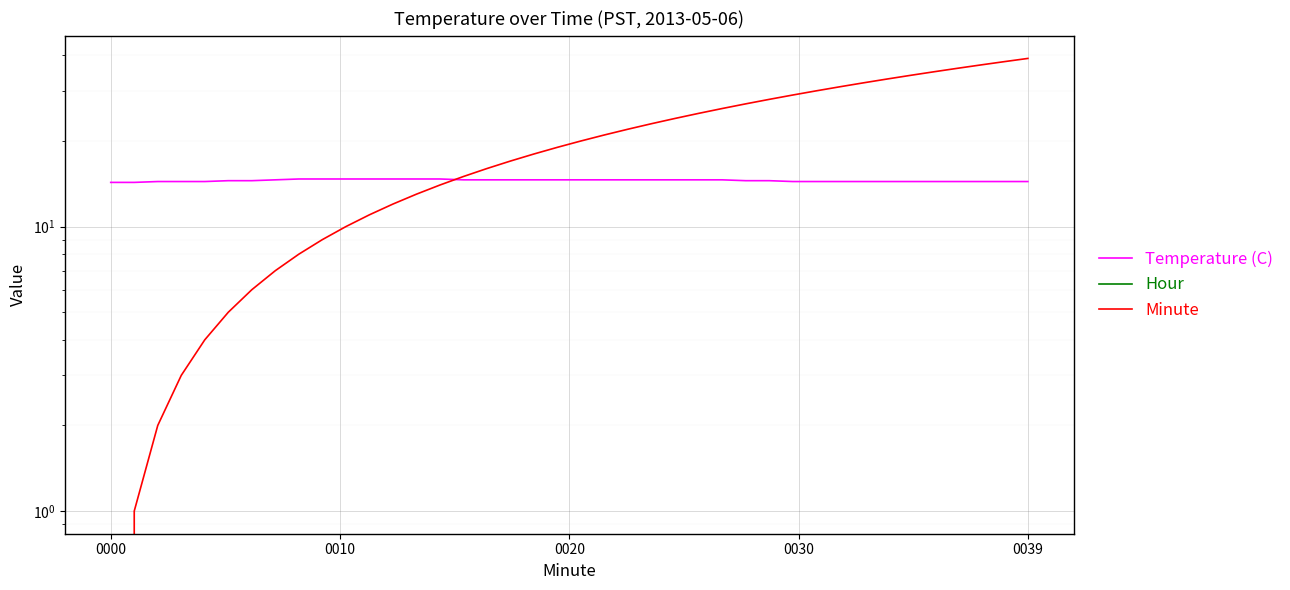

True or false: Hour and Minute intersect in this chart.

False